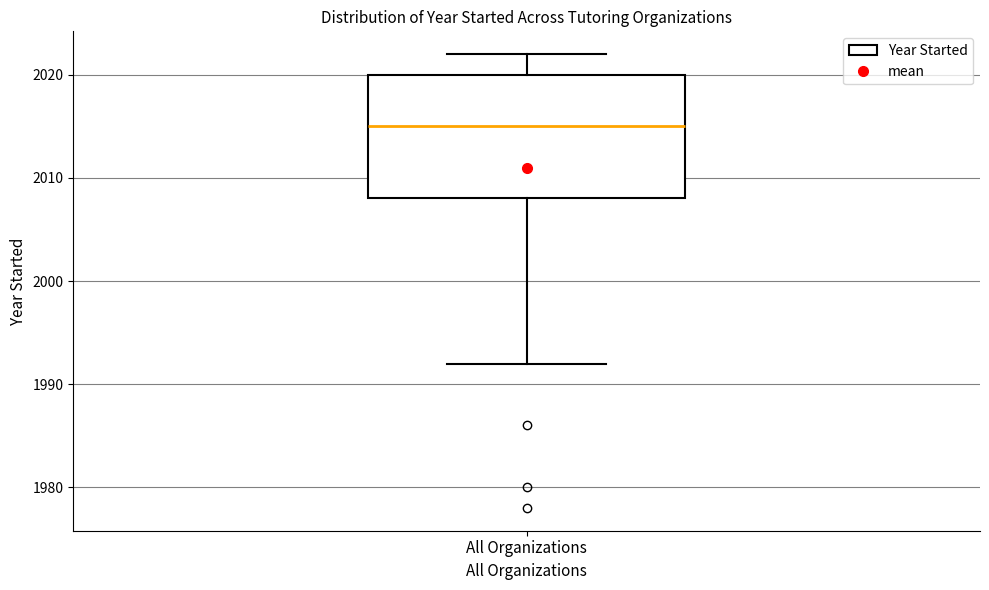

Transcribe this box plot: give where the median line is, the range the box spans, and where the two whiskers end, as read against the y-axis. The values are not printed on the chart, so give them approximately, as read against the axis.

median 2015, box 2008 to 2020, whiskers 1992 to 2022